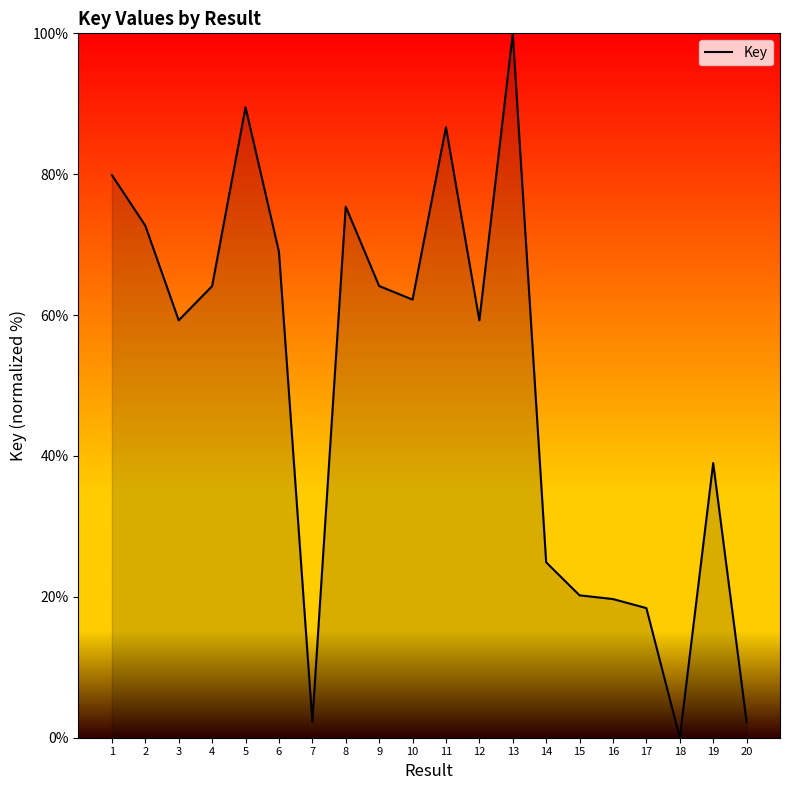

Count the number of data series in this chart.

1